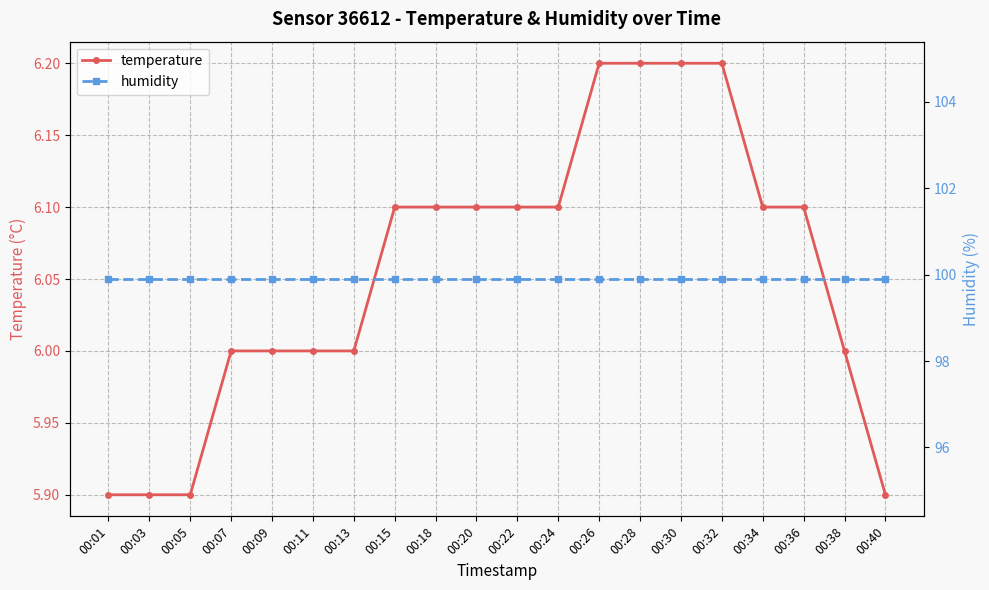

Is the value of humidity at 00:32 greater than the value of temperature at 00:22?

Yes